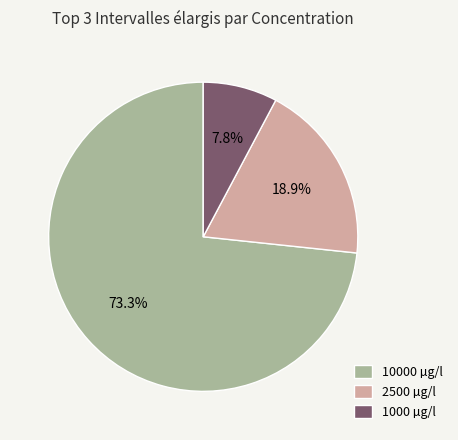

What percentage do 1000 µg/l and 10000 µg/l together represent?

81.1%